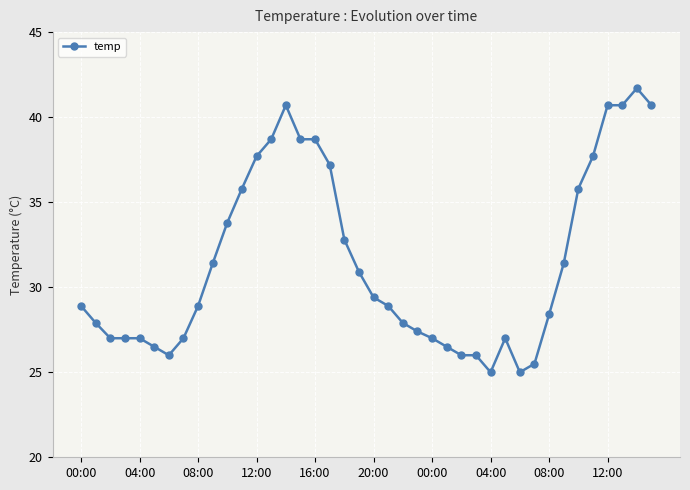

How many data points does each series have?

40